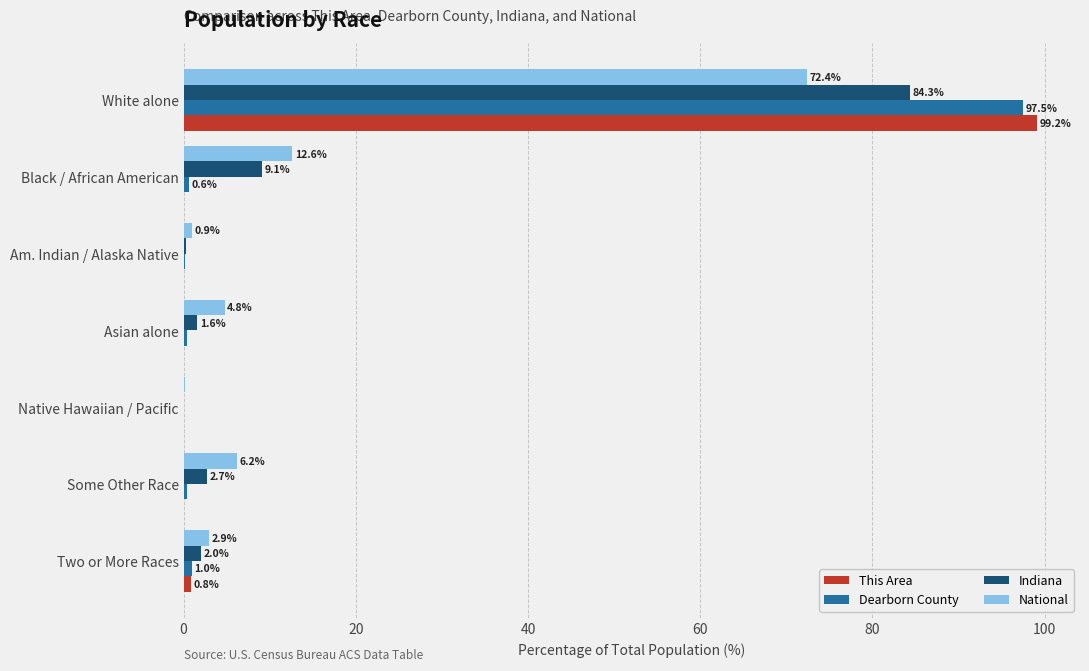

Where is Dearborn County nearest to the value 48?

Two or More Races